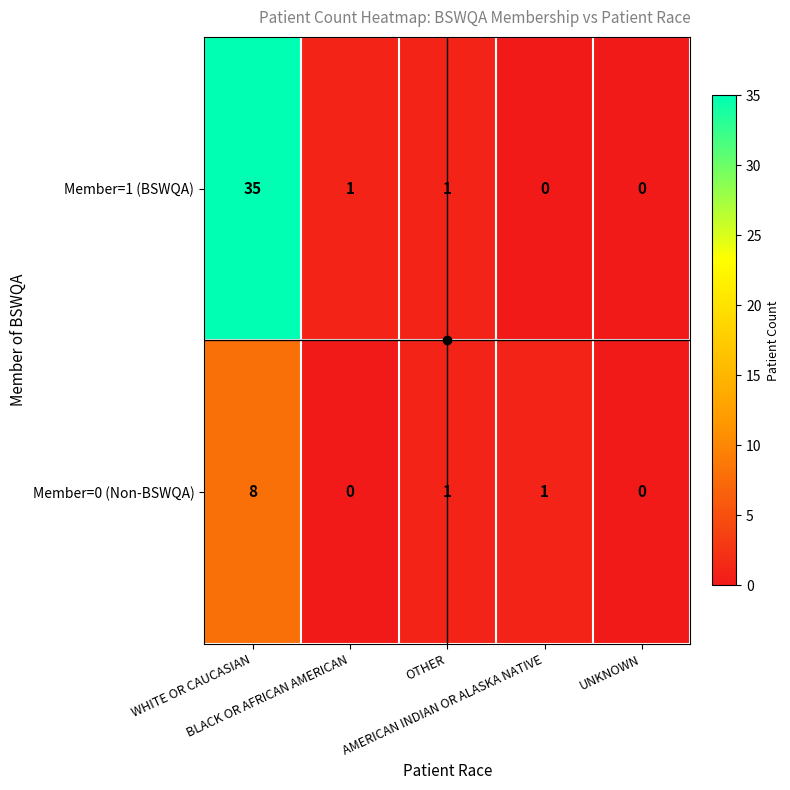

At AMERICAN INDIAN OR ALASKA NATIVE, list the series in order from largest to smallest.

Member=0 (Non-BSWQA), Member=1 (BSWQA)